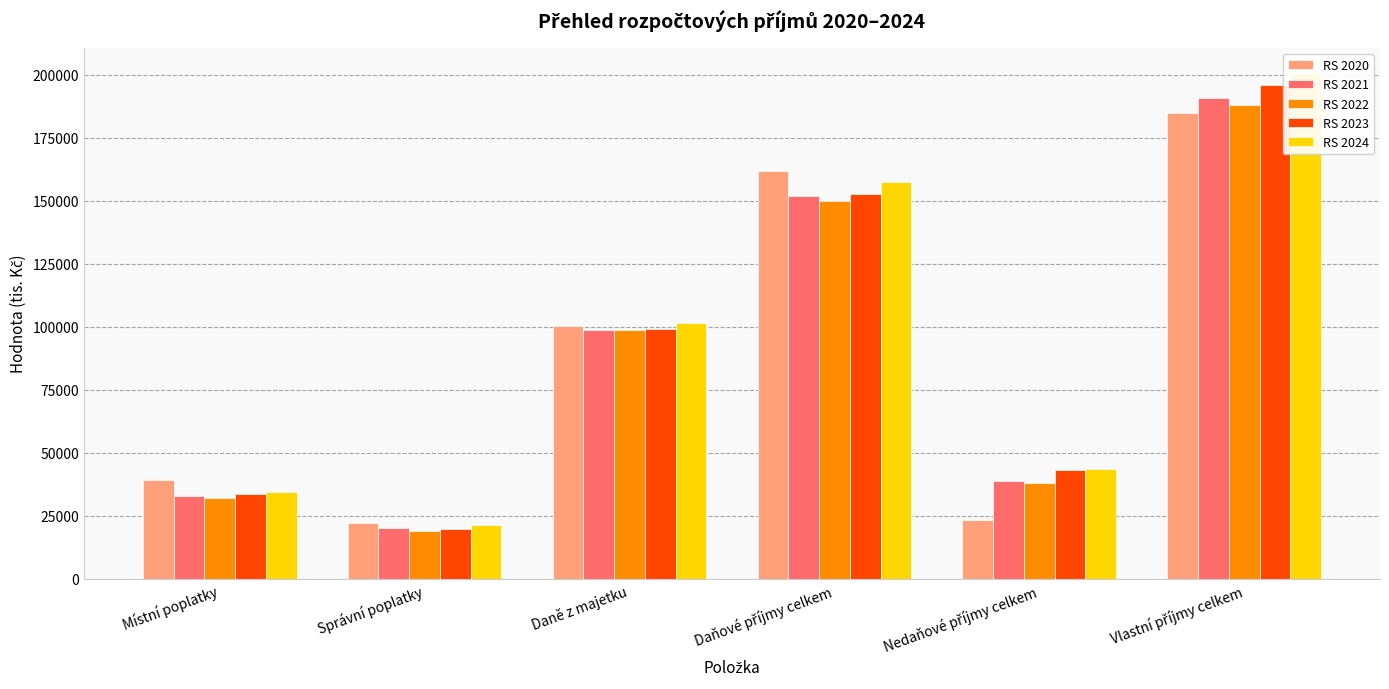

What is the difference between the maximum and minimum values in the RS 2022 series?

168700.0